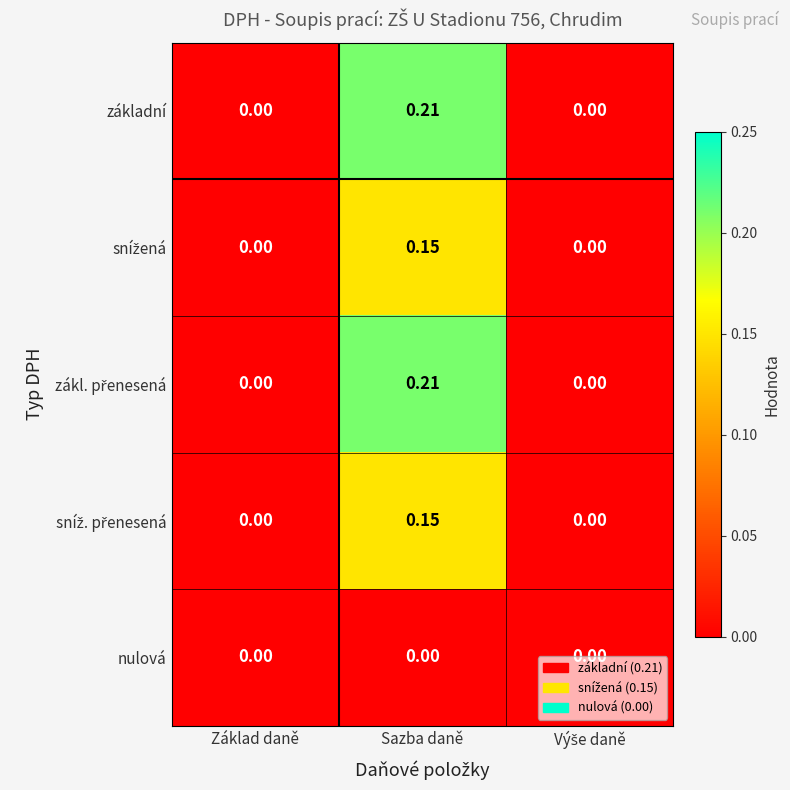

At Základ daně, list the series in order from largest to smallest.

základní, snížená, zákl. přenesená, sníž. přenesená, nulová